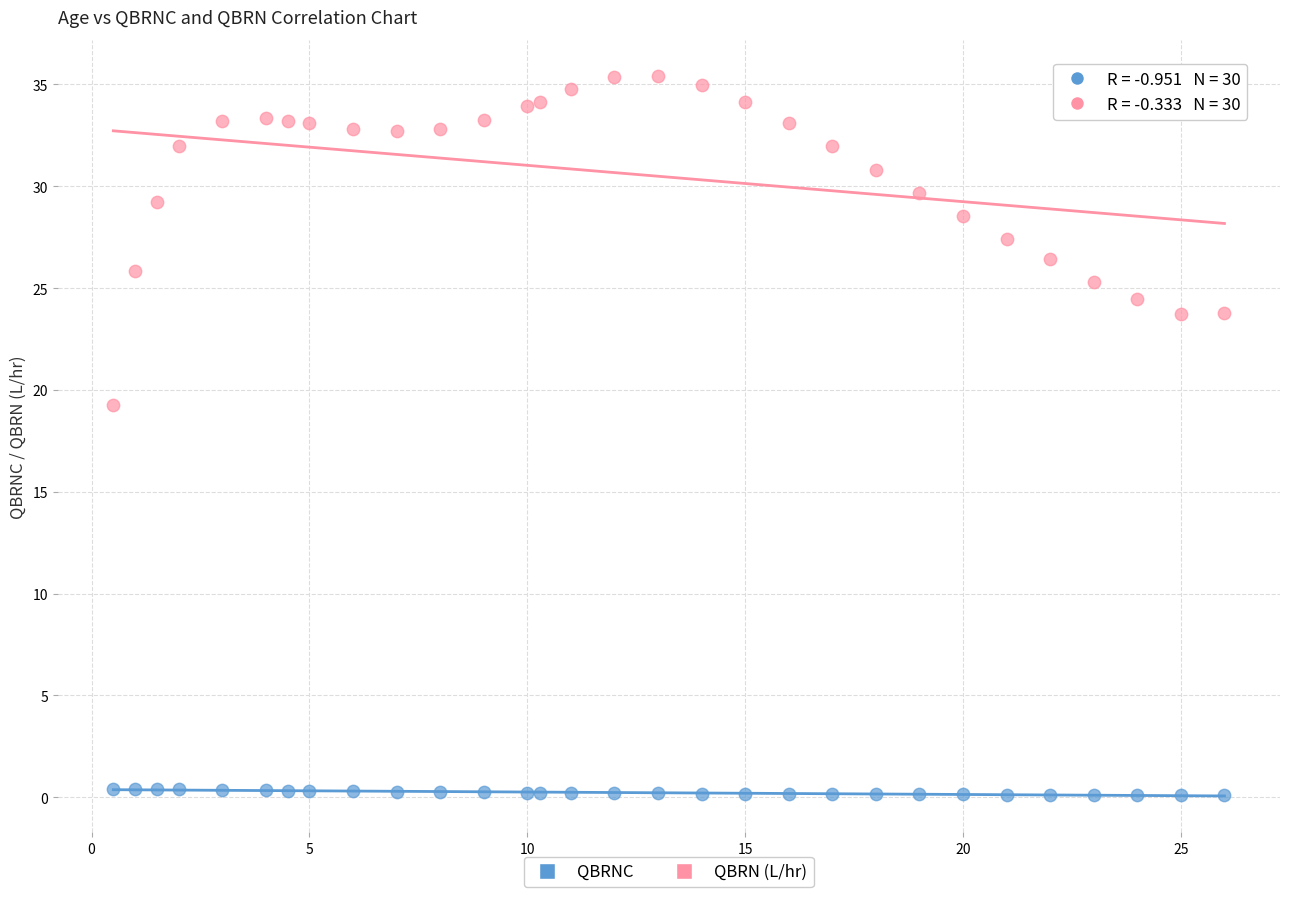

Across all series, what Y value is closest to 17?

19.2